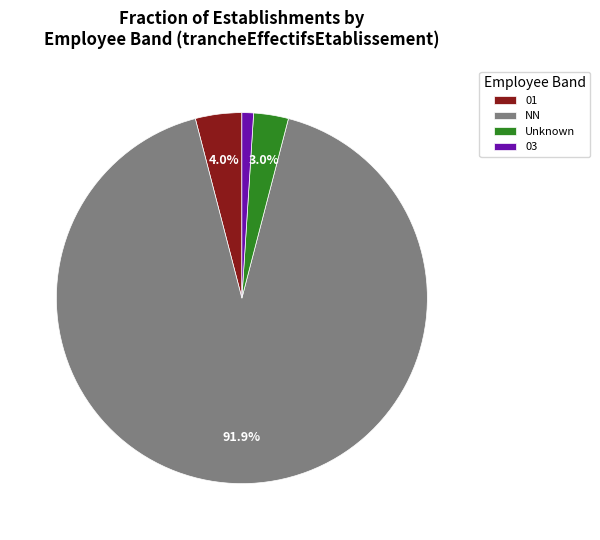

What percentage is the NN slice, to the nearest percent?

92%